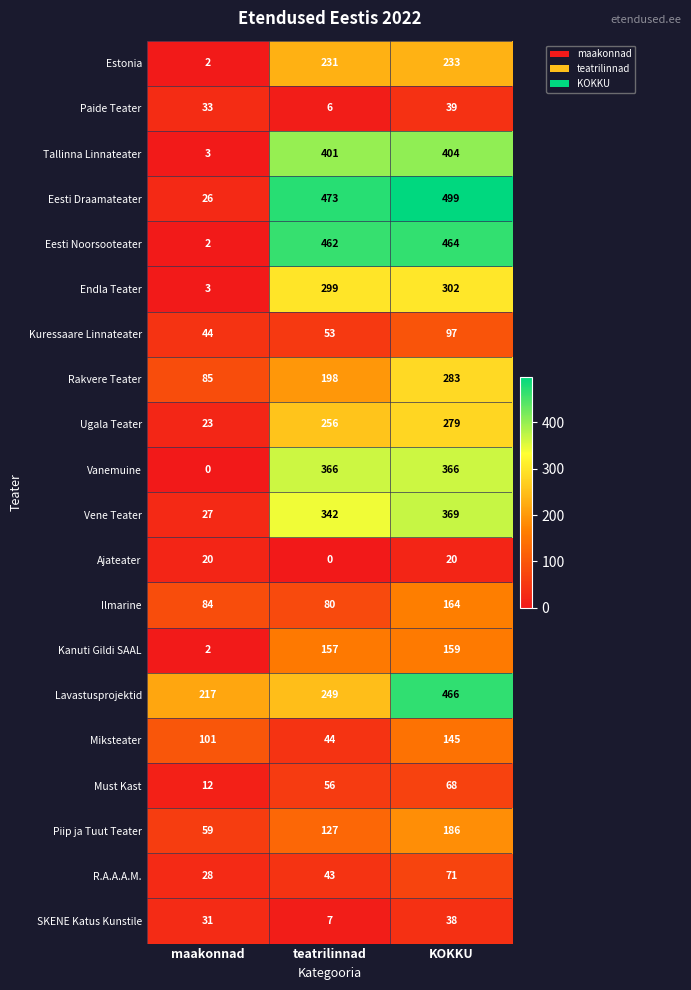

The value of R.A.A.A.M. at KOKKU is 71. True or false?

True